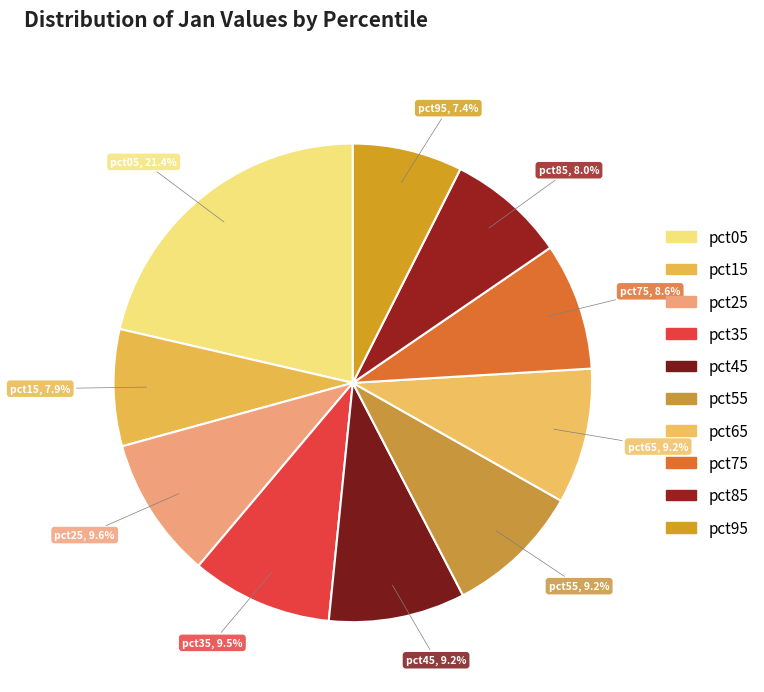

How many slices are in this pie chart?

10